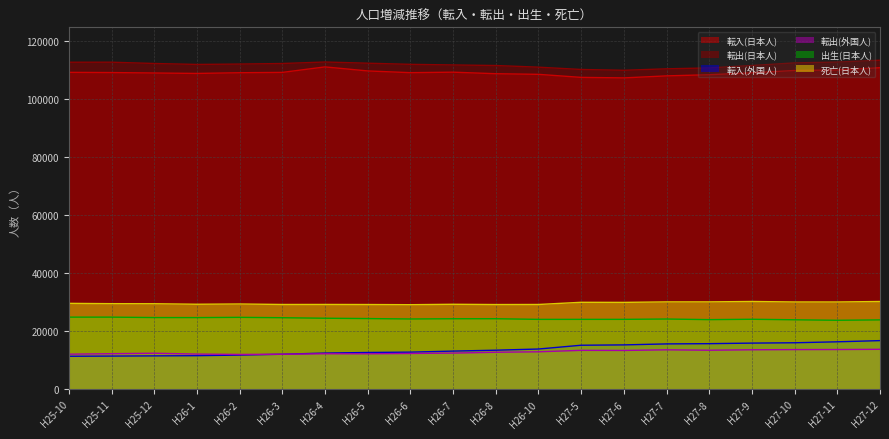

List the series in order of their peak value, lowest first.

転出(外国人), 転入(外国人), 出生(日本人), 死亡(日本人), 転入(日本人), 転出(日本人)